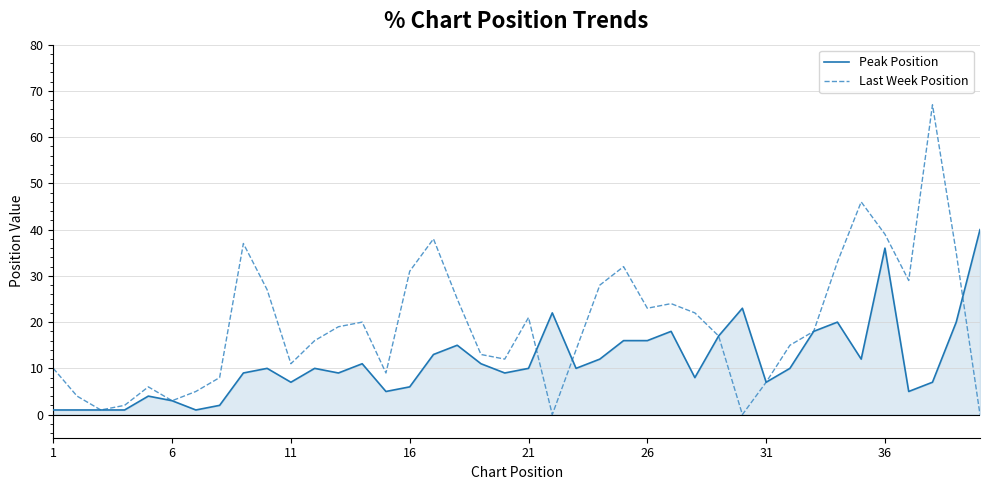

Rank the series by their maximum value, from highest to lowest.

Last Week Position, Peak Position